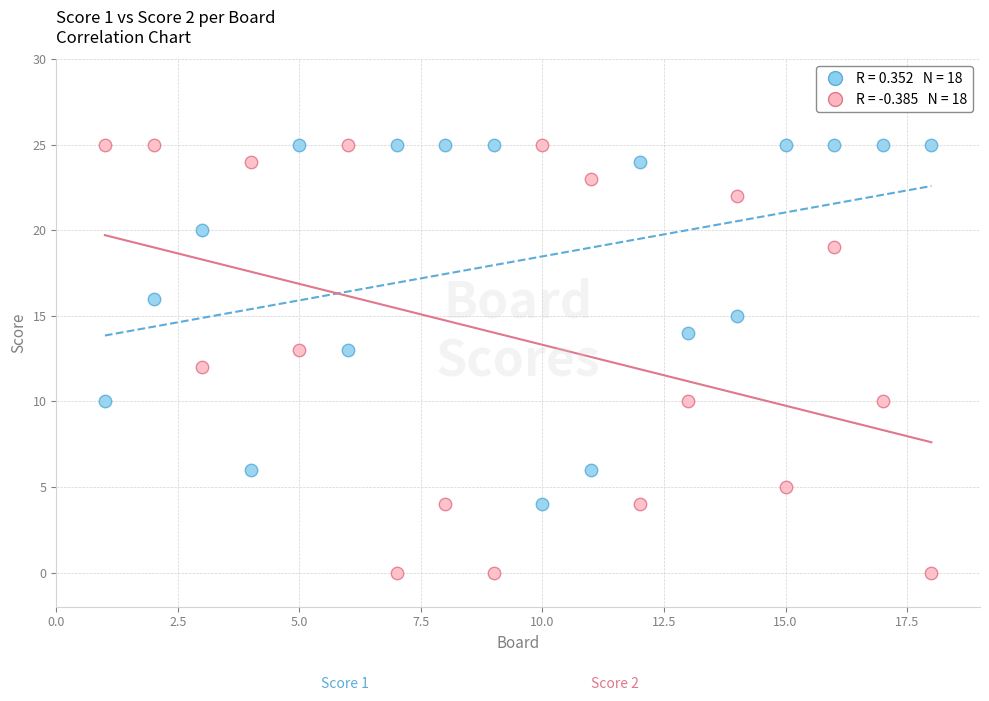

Across all data points, what is the range of Y values (max minus min)?

25